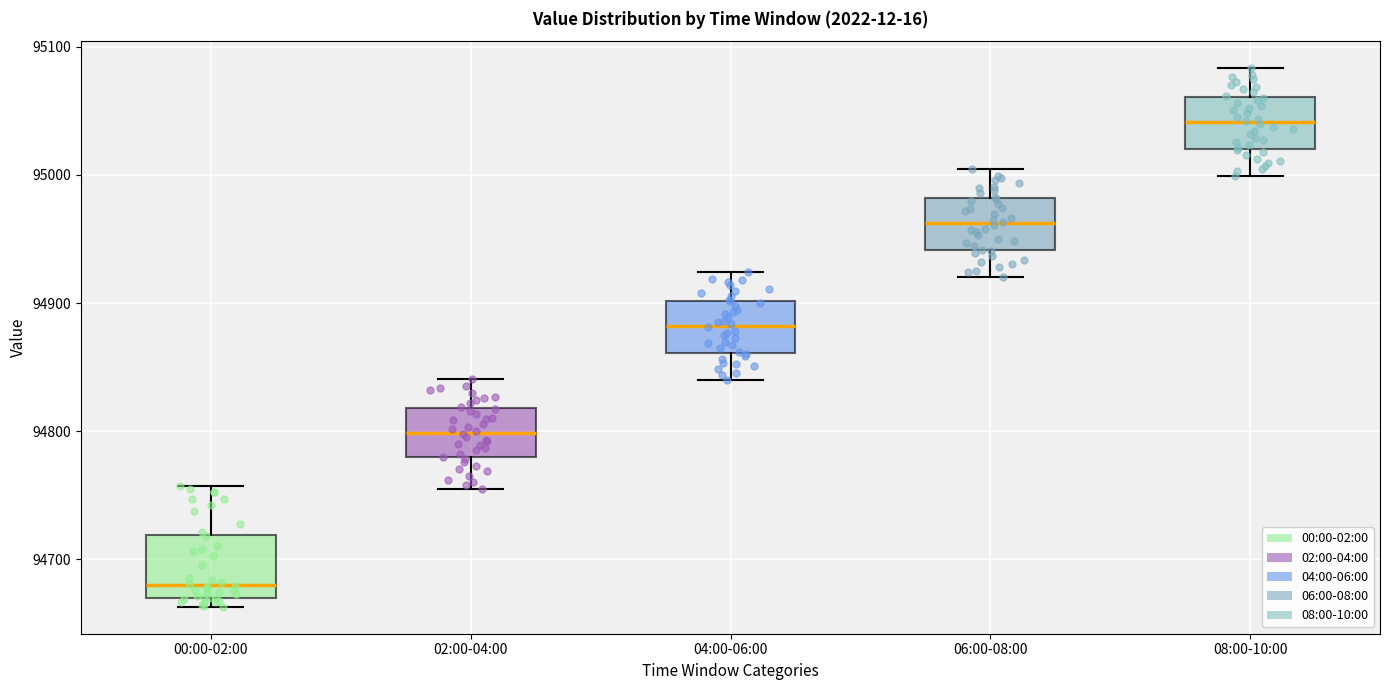

Which box's median line is the highest?

08:00-10:00